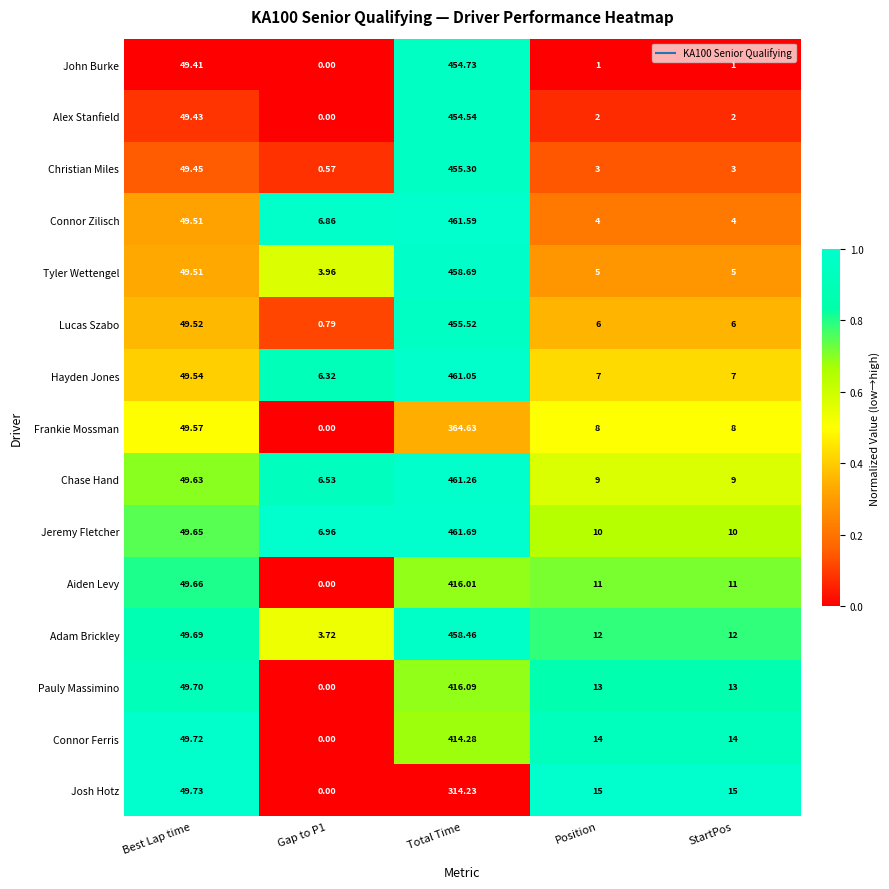

Rank the series at Position from highest to lowest value.

Josh Hotz, Connor Ferris, Pauly Massimino, Adam Brickley, Aiden Levy, Jeremy Fletcher, Chase Hand, Frankie Mossman, Hayden Jones, Lucas Szabo, Tyler Wettengel, Connor Zilisch, Christian Miles, Alex Stanfield, John Burke